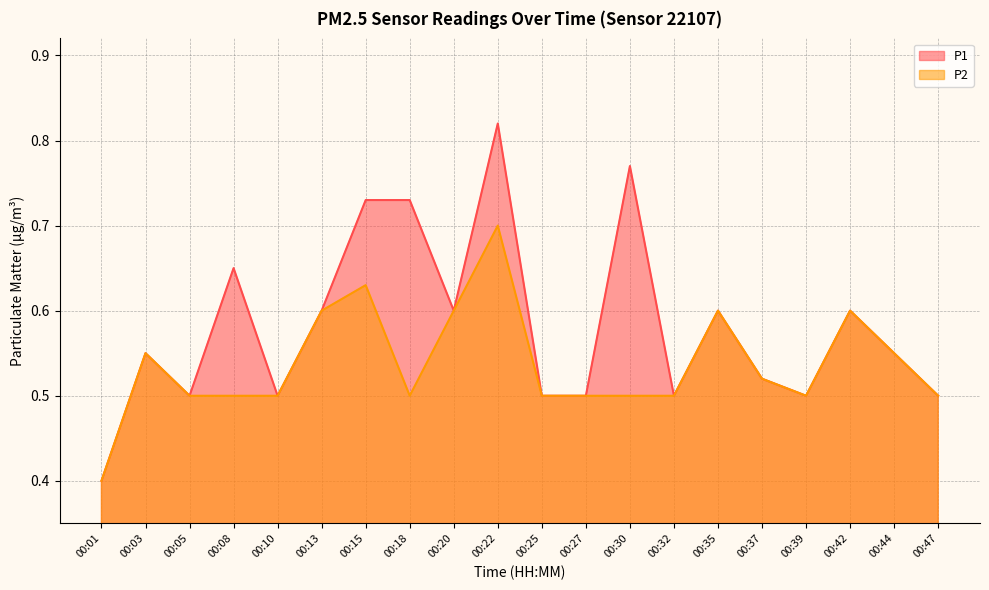

What is the greatest value displayed?

0.8